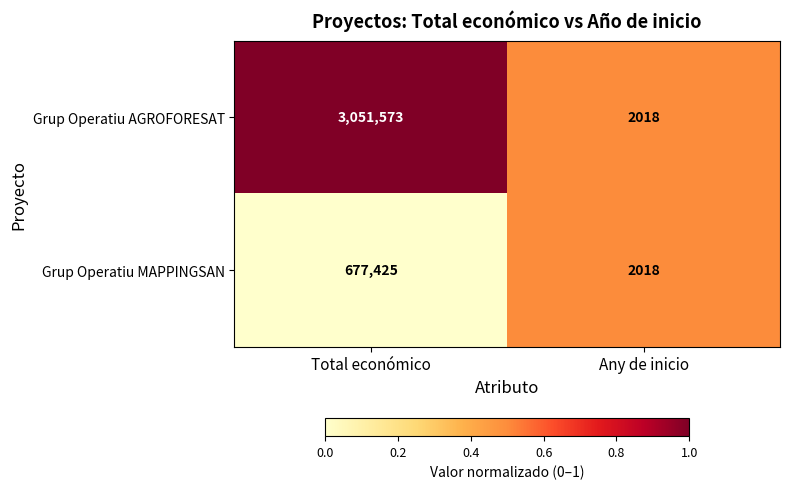

Which series has the largest range (max minus min)?

Grup Operatiu AGROFORESAT